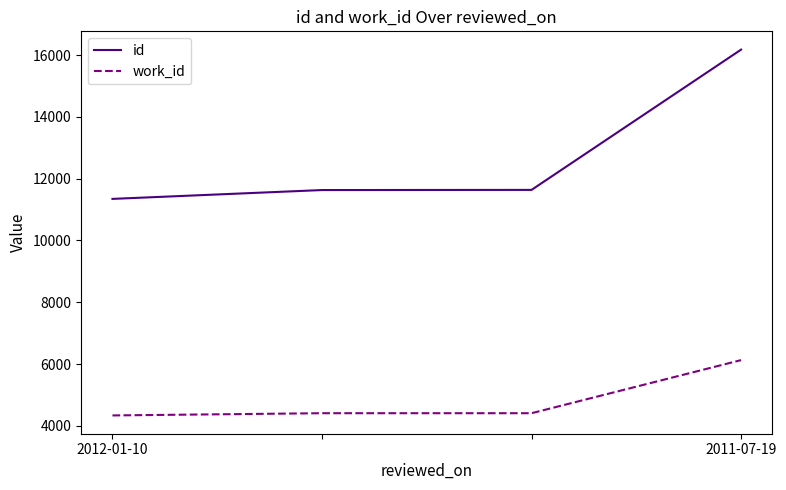

Which series has the largest range (max minus min)?

id